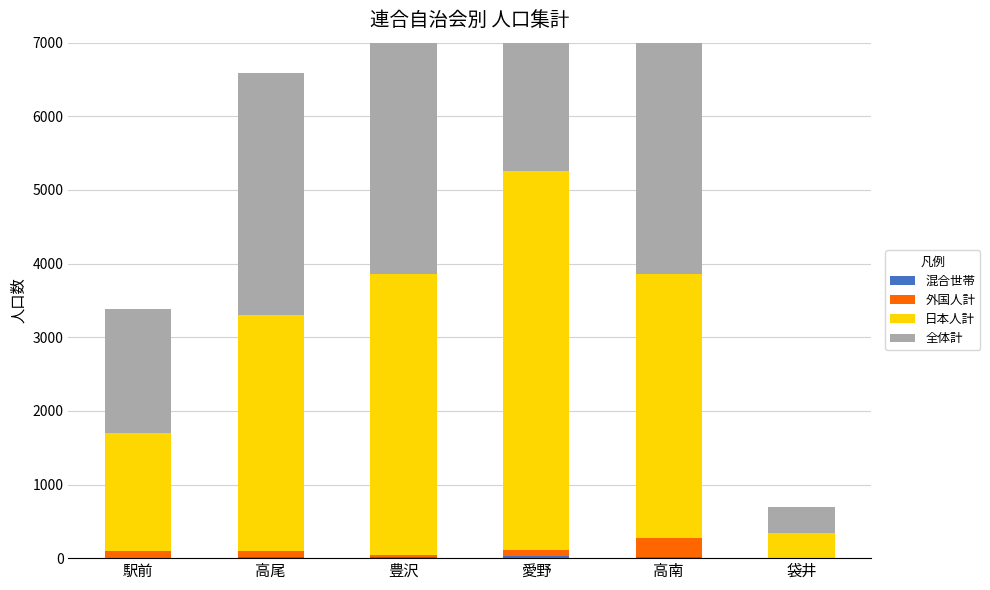

At how many categories does at least one series exceed 1562?

5